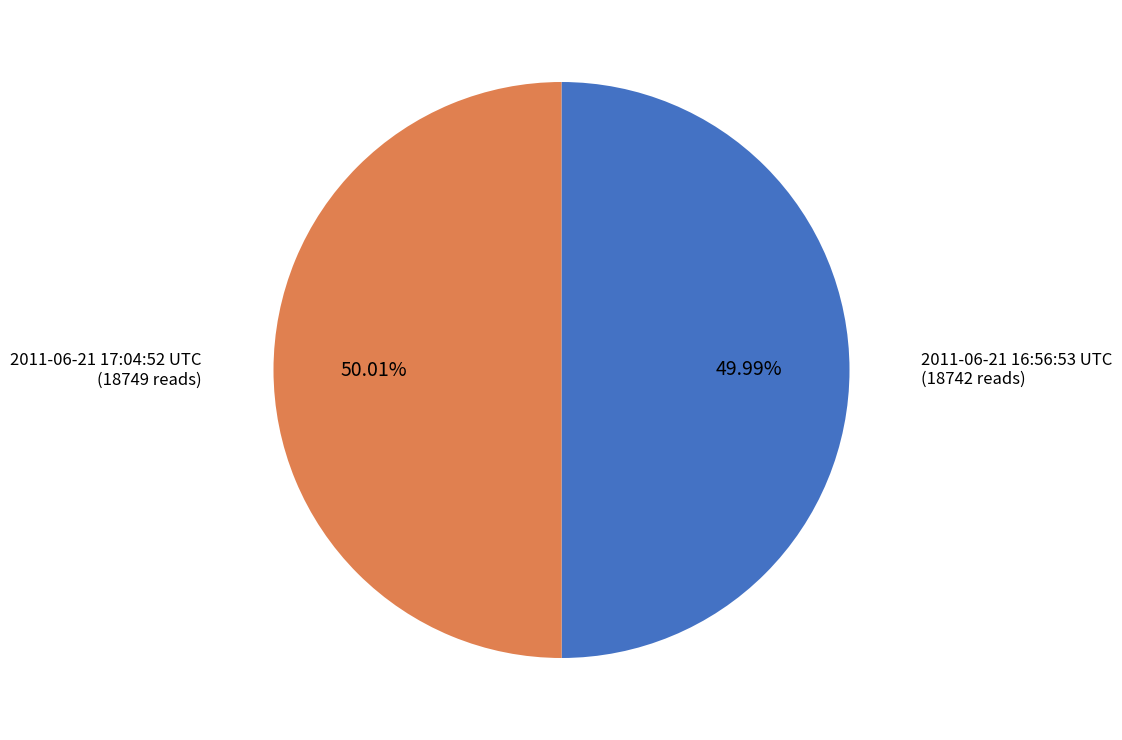

What is the ratio of the value at 2011-06-21 17:04:52 UTC to the value at 2011-06-21 16:56:53 UTC?

1.0